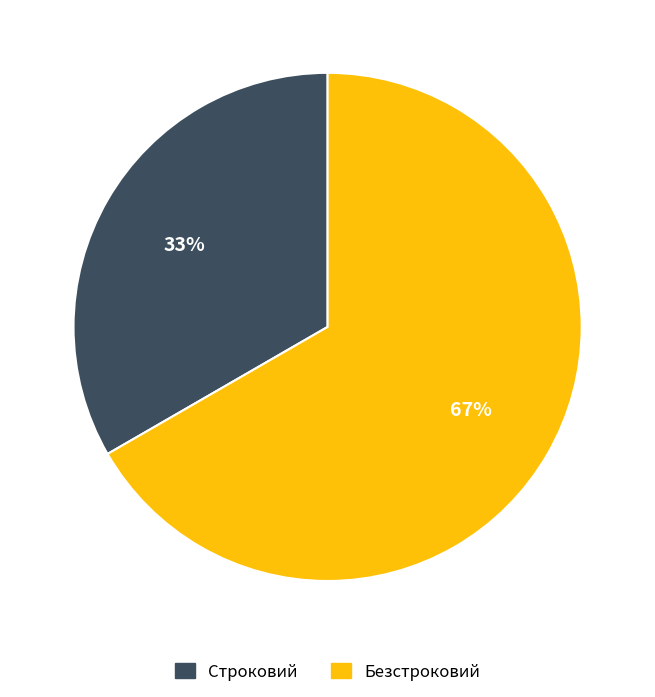

Is the sum of Безстроковий and Строковий greater than half?

Yes